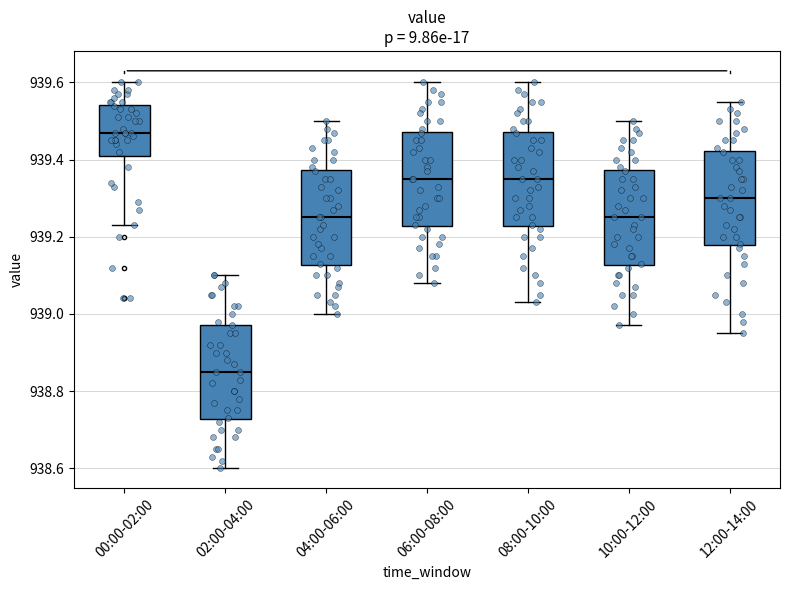

Reading left to right, read every box against the y-axis: the position of its median line, the range the box covers, and the ends of its whiskers. The values are not printed on the chart, so give them approximately, as read against the axis.

00:00-02:00: median 939.48, box 939.42 to 939.54, whiskers 939.24 to 939.60
02:00-04:00: median 938.86, box 938.72 to 938.98, whiskers 938.60 to 939.10
04:00-06:00: median 939.26, box 939.12 to 939.38, whiskers 939.00 to 939.50
06:00-08:00: median 939.36, box 939.22 to 939.48, whiskers 939.08 to 939.60
08:00-10:00: median 939.36, box 939.22 to 939.48, whiskers 939.04 to 939.60
10:00-12:00: median 939.26, box 939.12 to 939.38, whiskers 938.98 to 939.50
12:00-14:00: median 939.30, box 939.18 to 939.42, whiskers 938.96 to 939.56